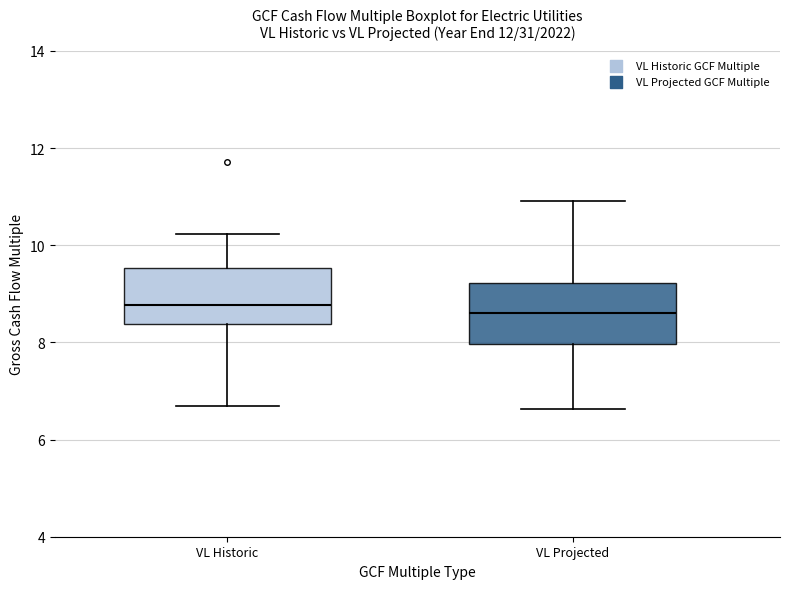

Where does the lower whisker of the box for VL Historic end on the y-axis? The values are not printed on the chart, so give them approximately, as read against the axis.

6.6